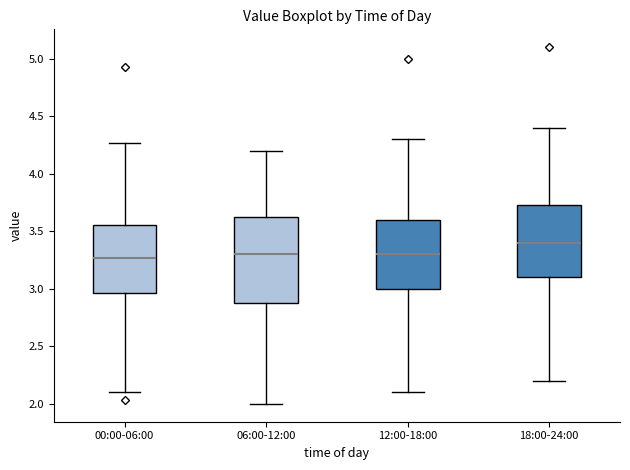

Which box is the tallest, from its lower edge to its upper edge?

06:00-12:00